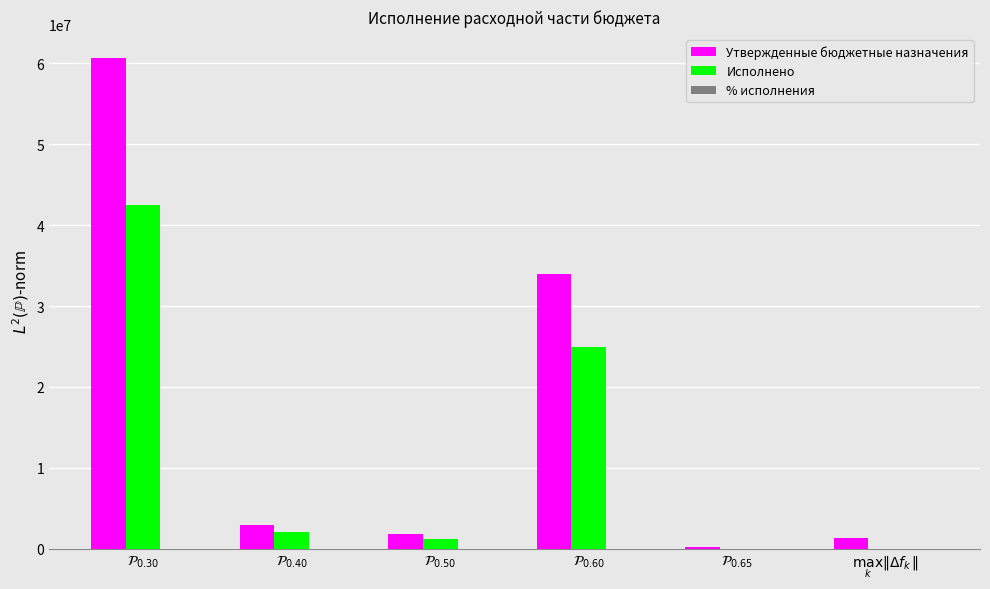

Which series has the largest total across all categories?

Утвержденные бюджетные назначения